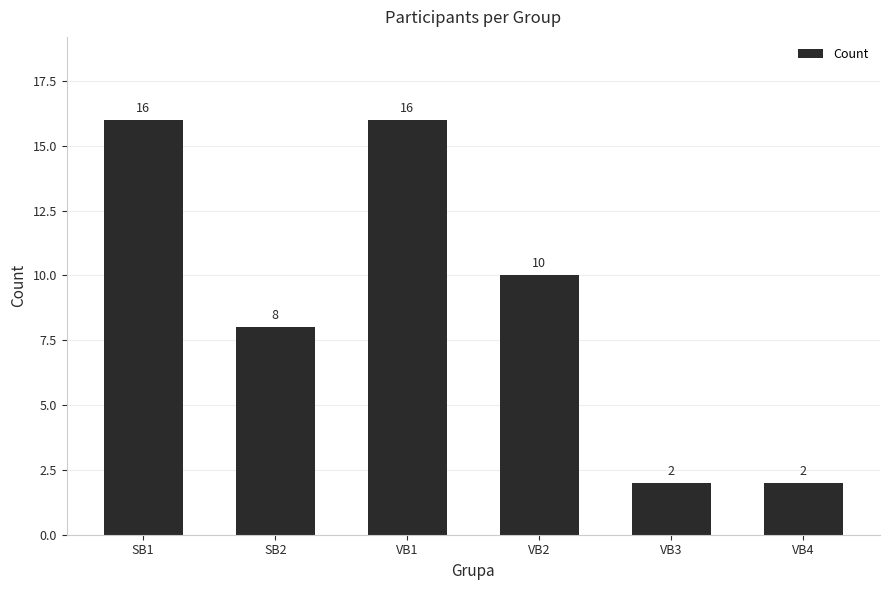

Reading left to right, what are all the values shown in this chart?

SB1=16	SB2=8	VB1=16	VB2=10	VB3=2	VB4=2